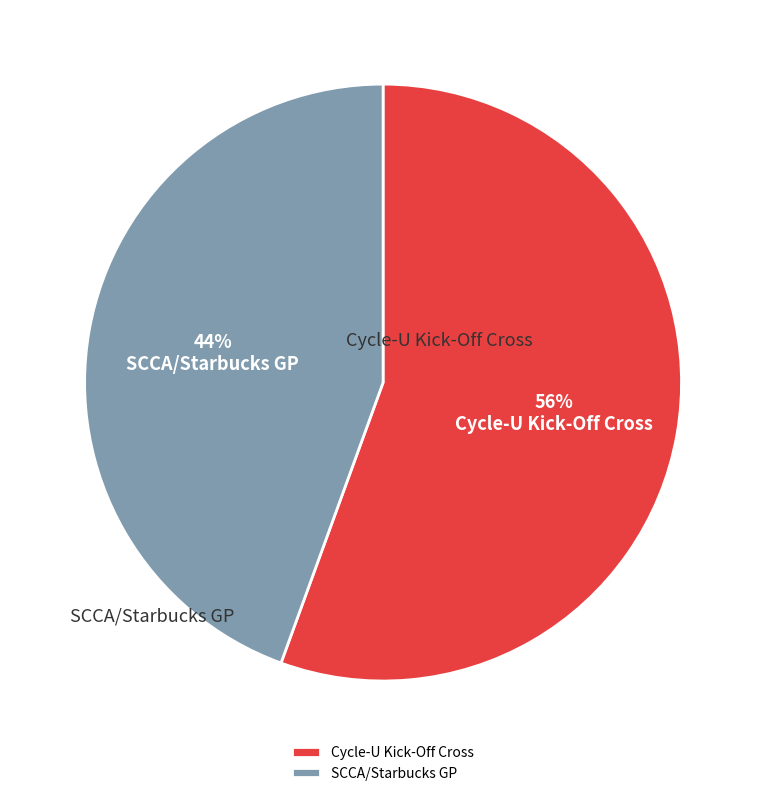

To the nearest percent, what is the average slice percentage?

50%